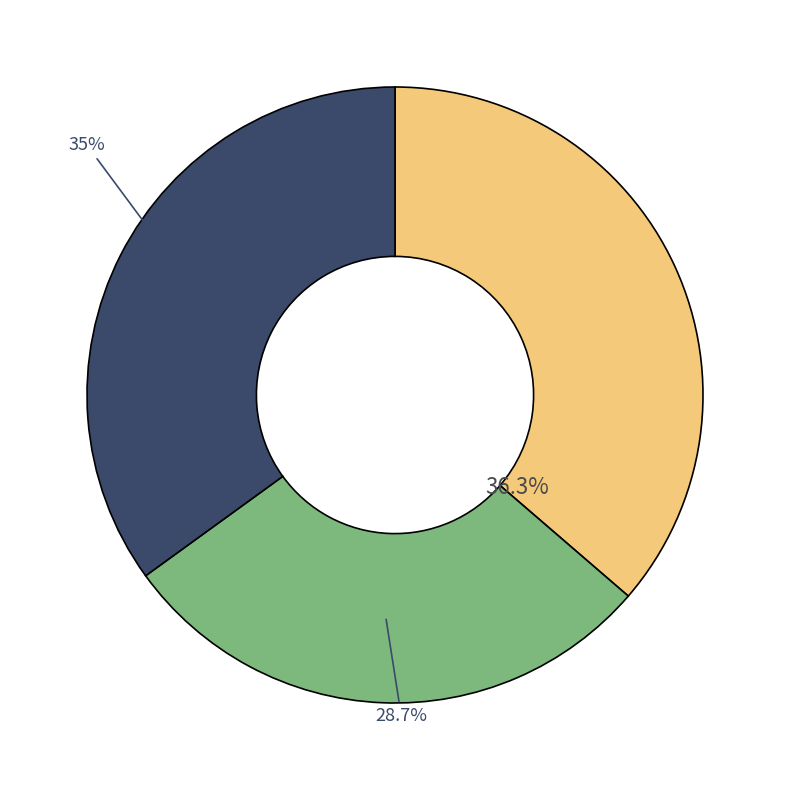

To the nearest percent, what is the difference between the largest and smallest slice percentages?

8%